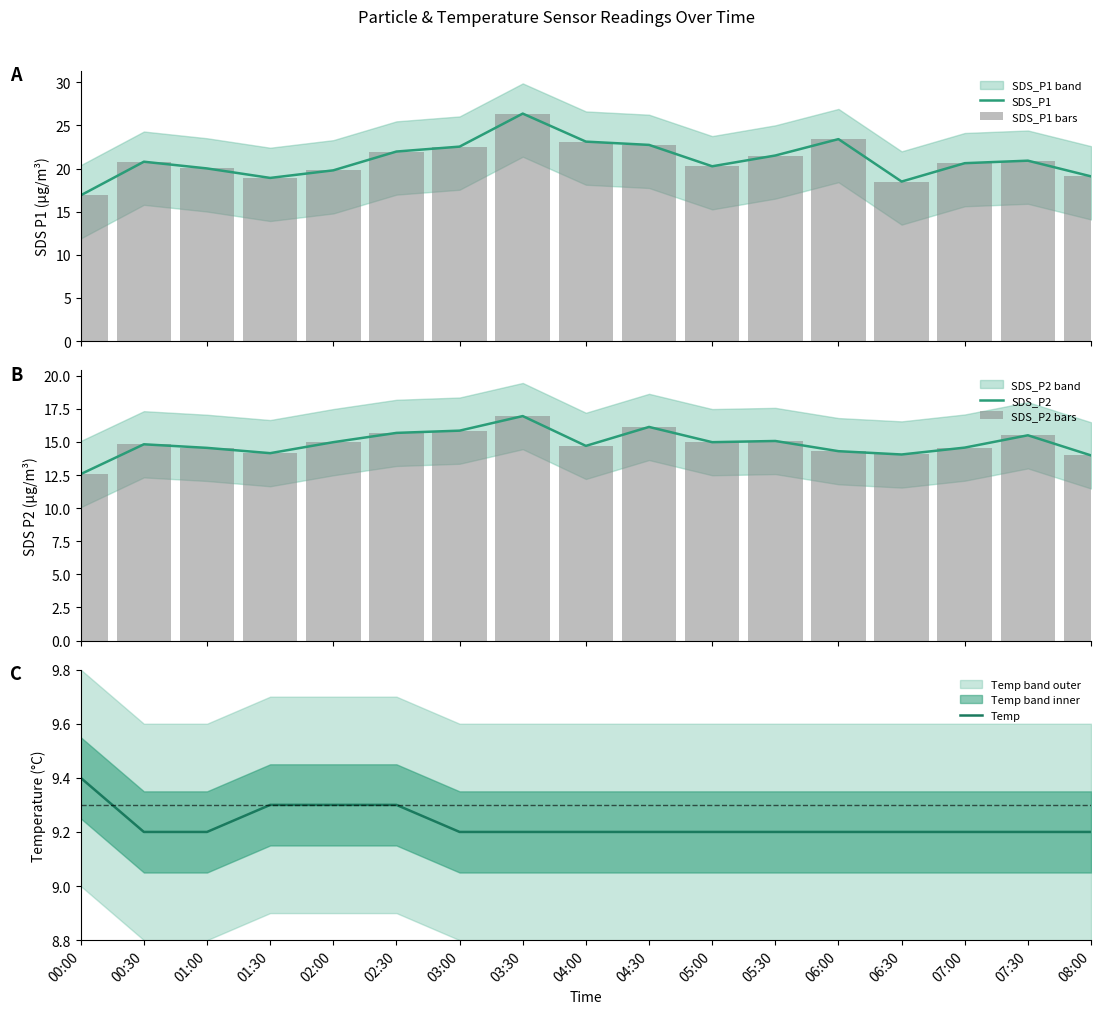

What is the difference between the maximum and minimum values in the SDS_P1 series?

9.5